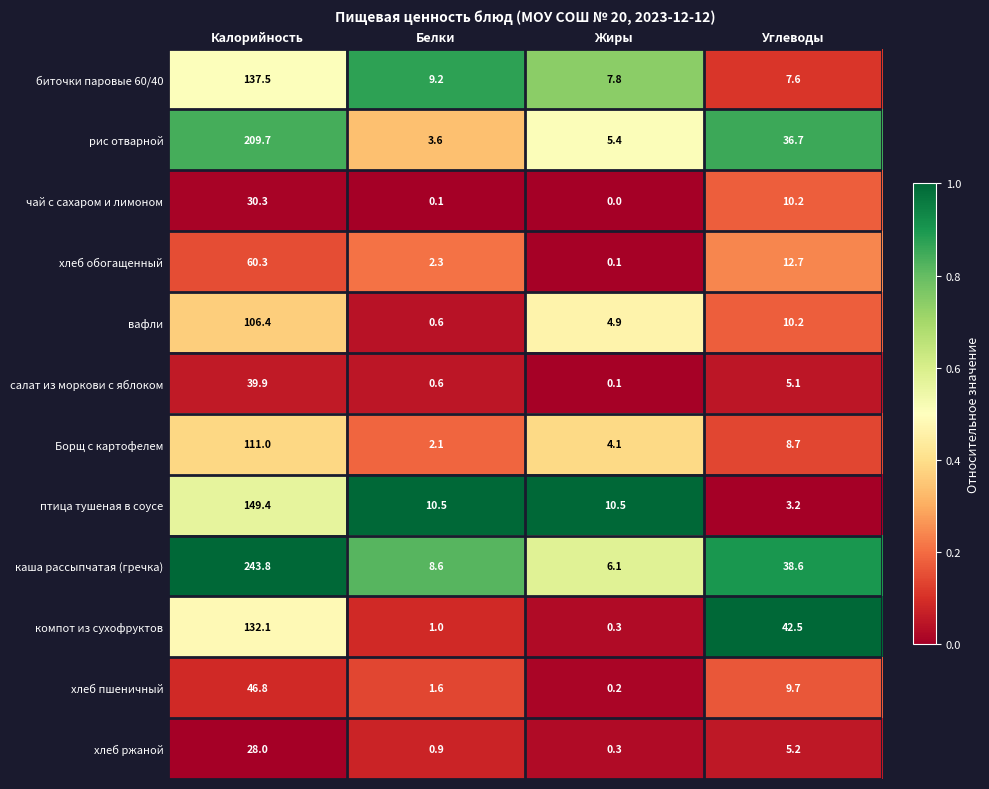

Is it true that Борщ с картофелем equals 2.7 at Жиры?

False